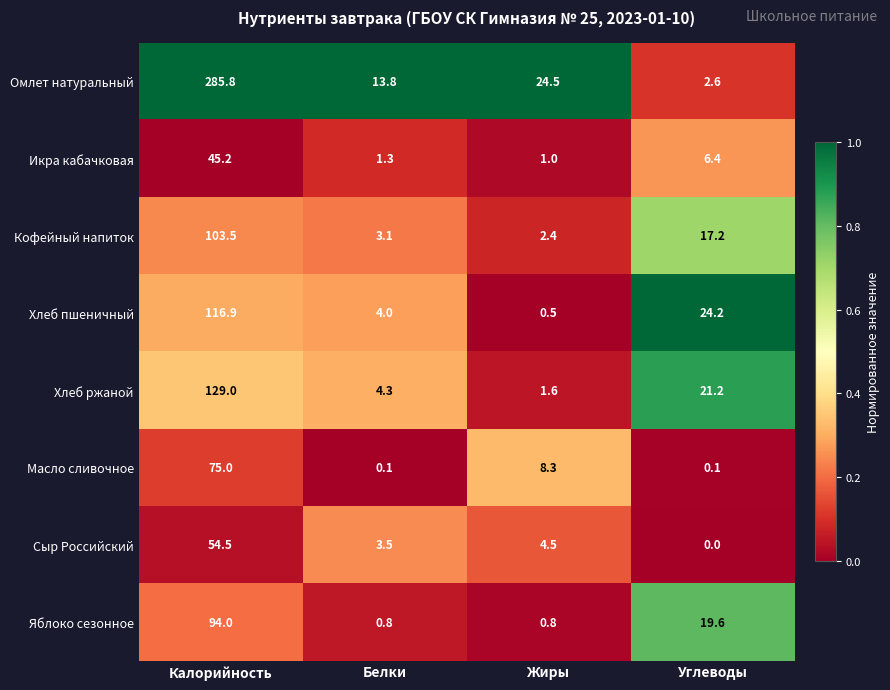

How many categories are shown in the chart?

4